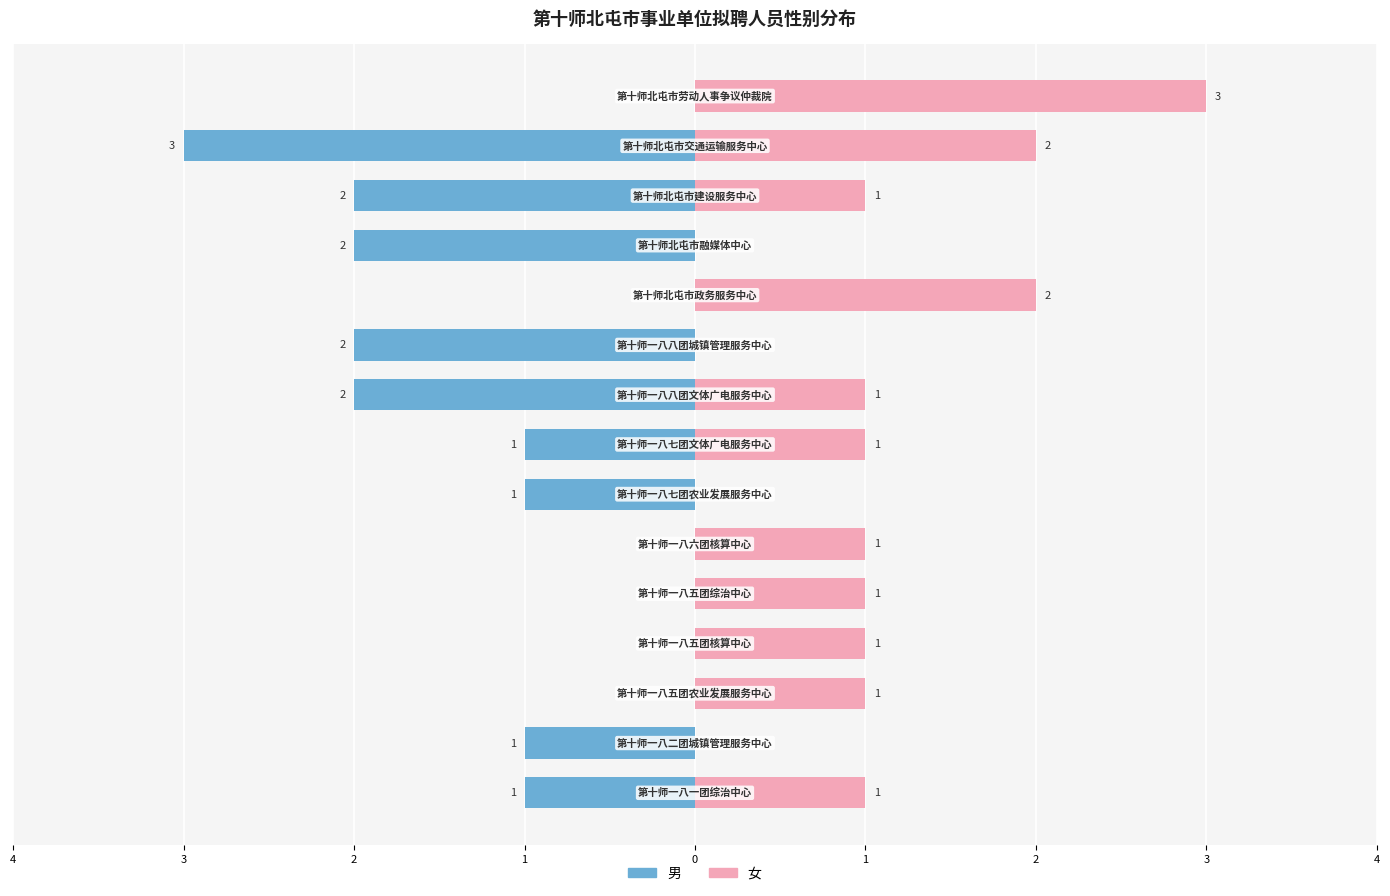

Count the 女 values in the range 0 to 1.

12